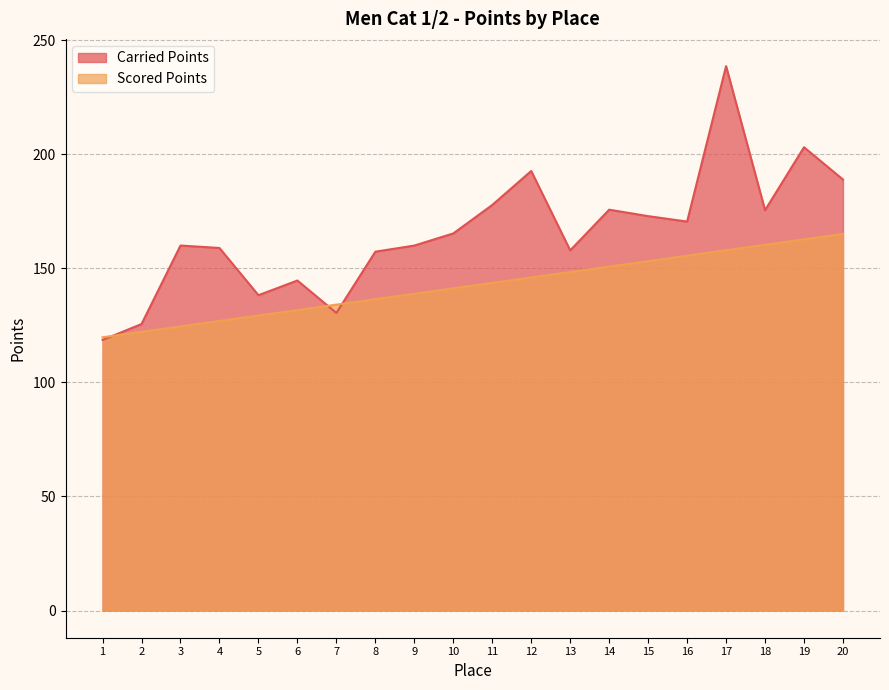

Does the chart display data point markers on the line(s)?

No